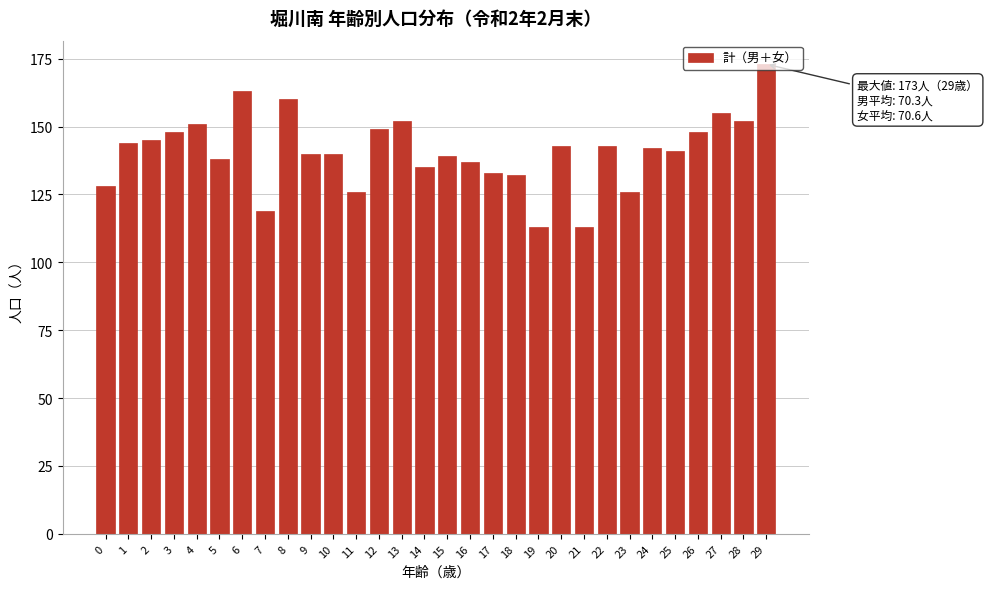

What is the change in value from 7 to 16?

+18